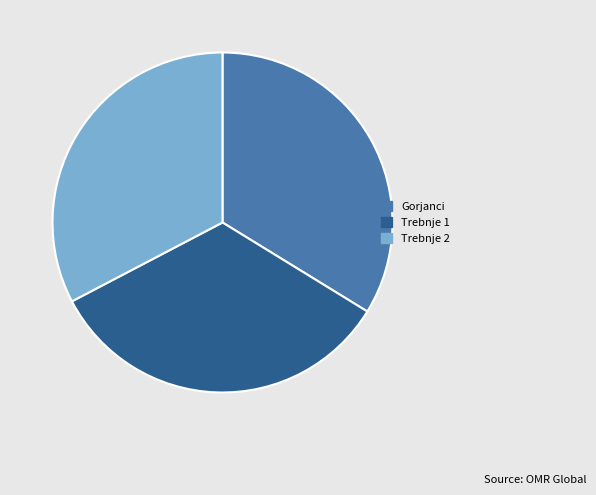

Does Trebnje 1 represent more than half of the total?

No